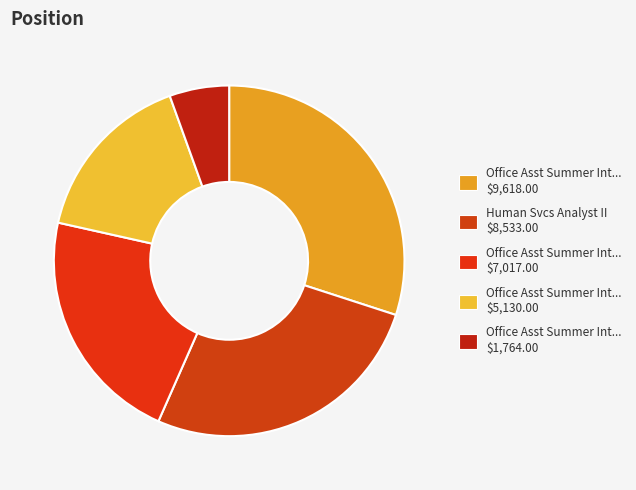

Which slice is the largest?

Office Asst Summer Intern (9618)